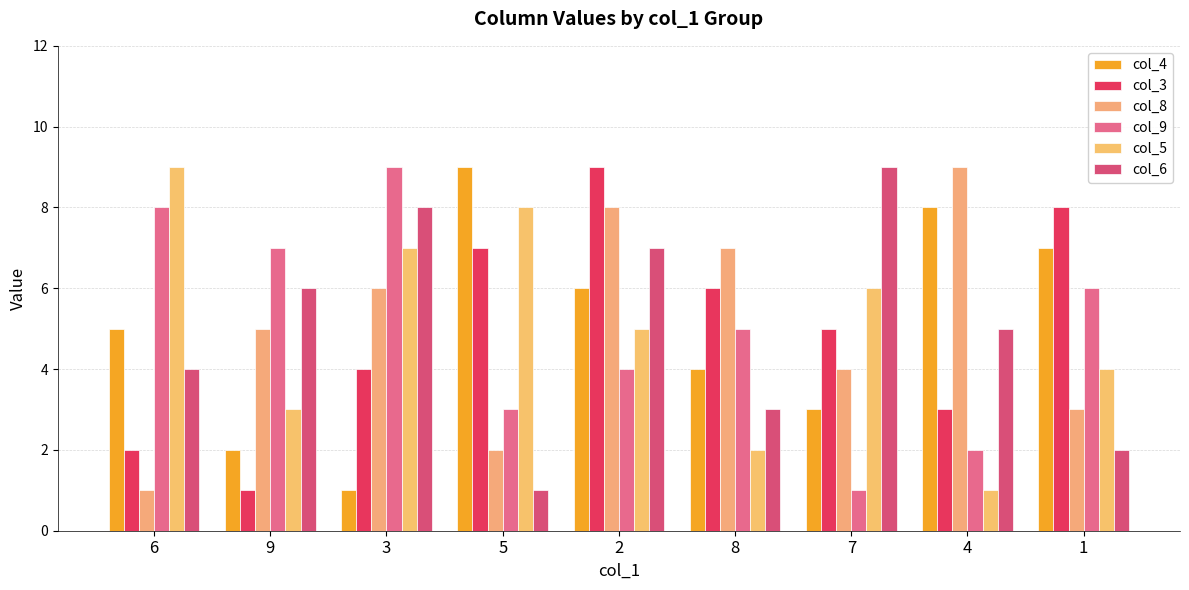

Reading left to right, extract all data points from this chart.

col_4: 6=5	9=2	3=1	5=9	2=6	8=4	7=3	4=8	1=7
col_3: 6=2	9=1	3=4	5=7	2=9	8=6	7=5	4=3	1=8
col_8: 6=1	9=5	3=6	5=2	2=8	8=7	7=4	4=9	1=3
col_9: 6=8	9=7	3=9	5=3	2=4	8=5	7=1	4=2	1=6
col_5: 6=9	9=3	3=7	5=8	2=5	8=2	7=6	4=1	1=4
col_6: 6=4	9=6	3=8	5=1	2=7	8=3	7=9	4=5	1=2